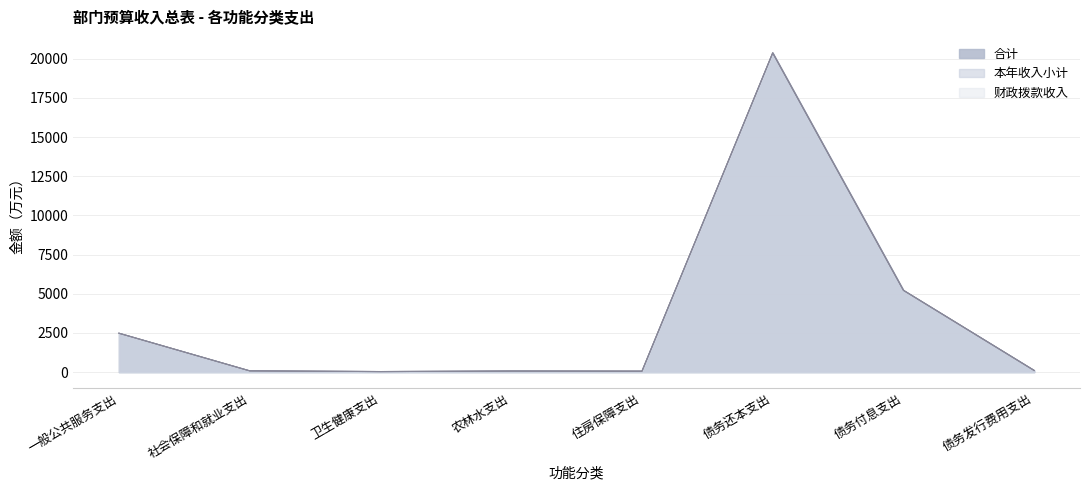

Reading right to left, list all the values displayed in this chart.

合计: 103.0	5219.0	20378.0	60.1	68.4	35.1	81.0	2482.6
本年收入小计: 103.0	5219.0	20378.0	60.1	68.4	35.1	81.0	2482.6
财政拨款收入: 103.0	5219.0	20378.0	60.1	68.4	35.1	81.0	2482.6